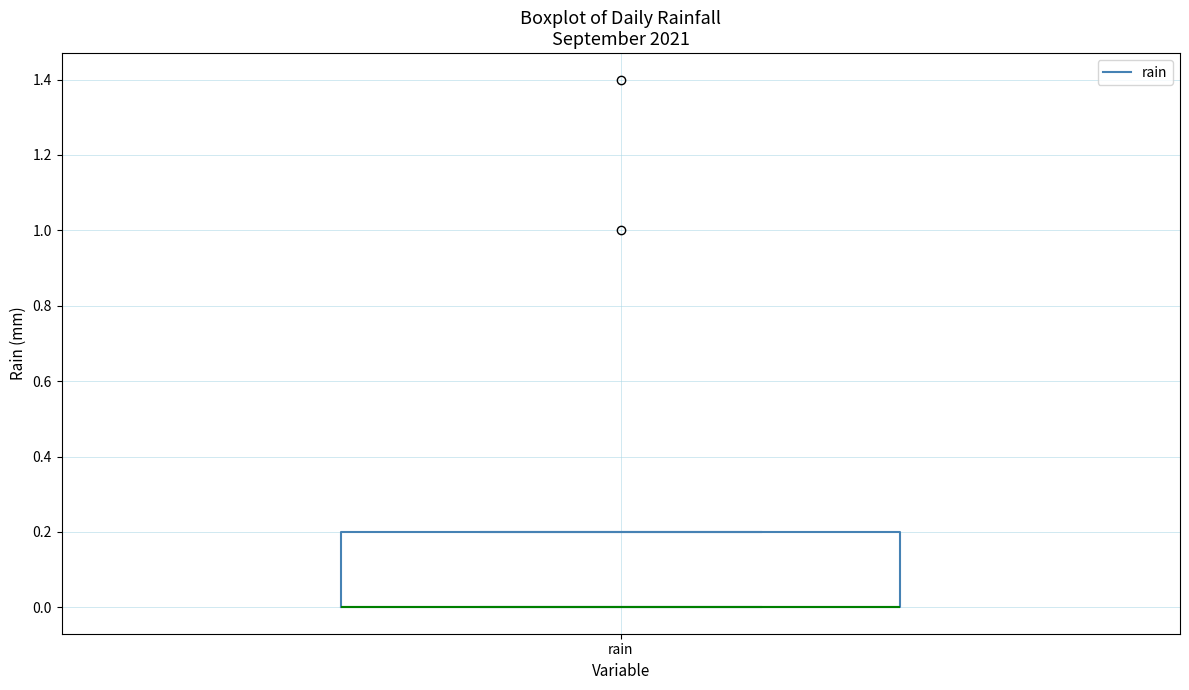

Where is the upper edge of the box for rain on the y-axis? The values are not printed on the chart, so give them approximately, as read against the axis.

0.2